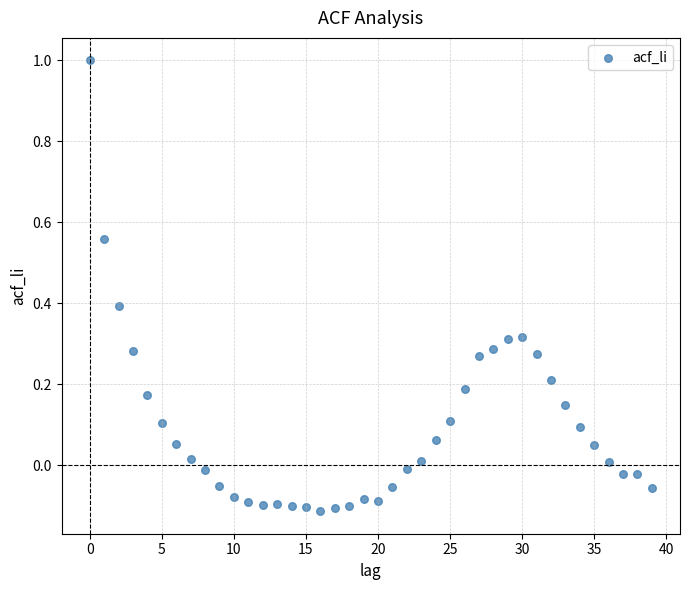

What is the range of Y values (max minus min)?

1.1